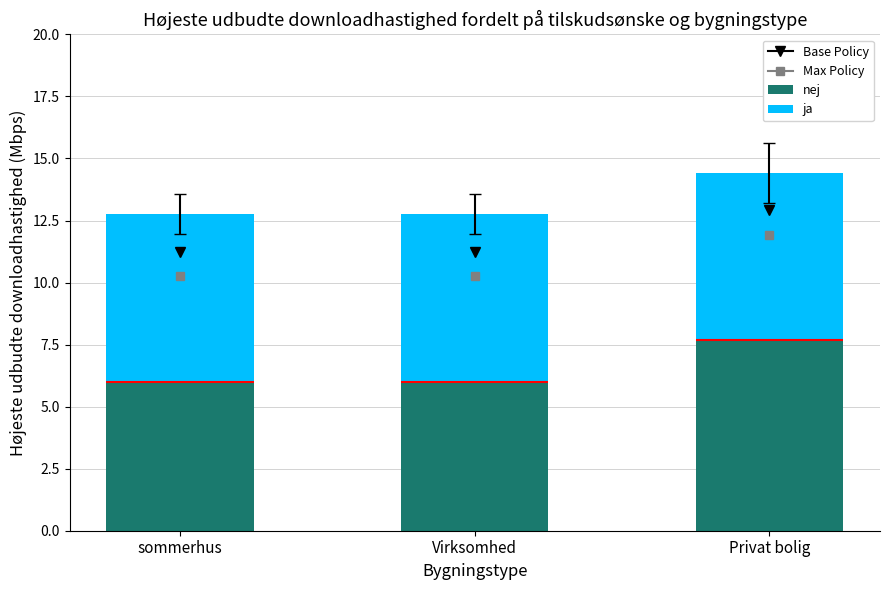

True or false: ja has a value of 6.8 at sommerhus.

True